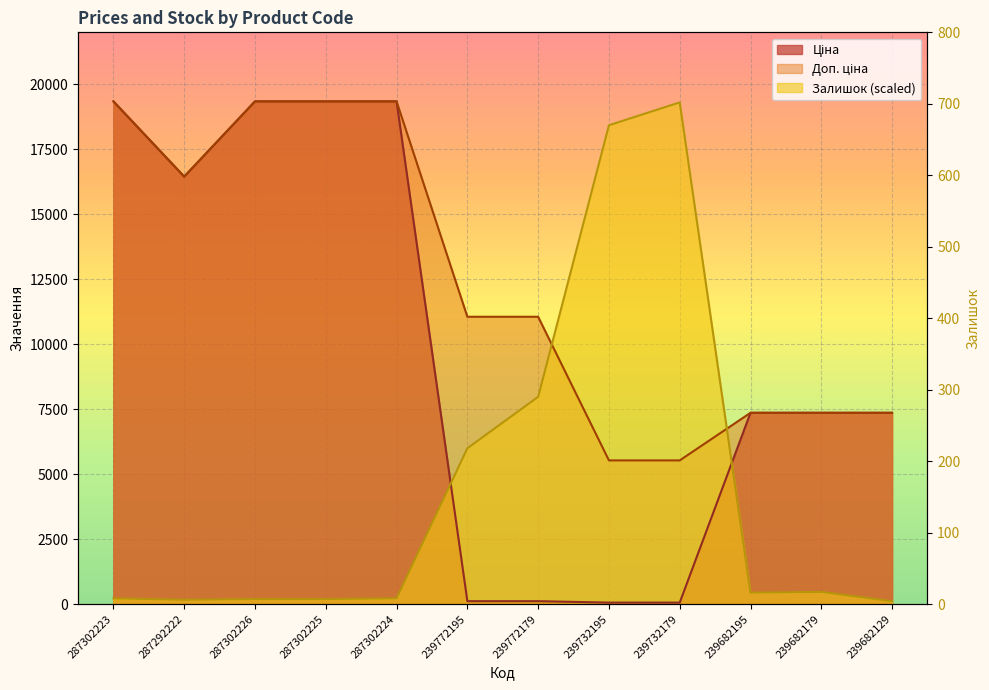

At which label is Ціна closest to 9699?

239682195